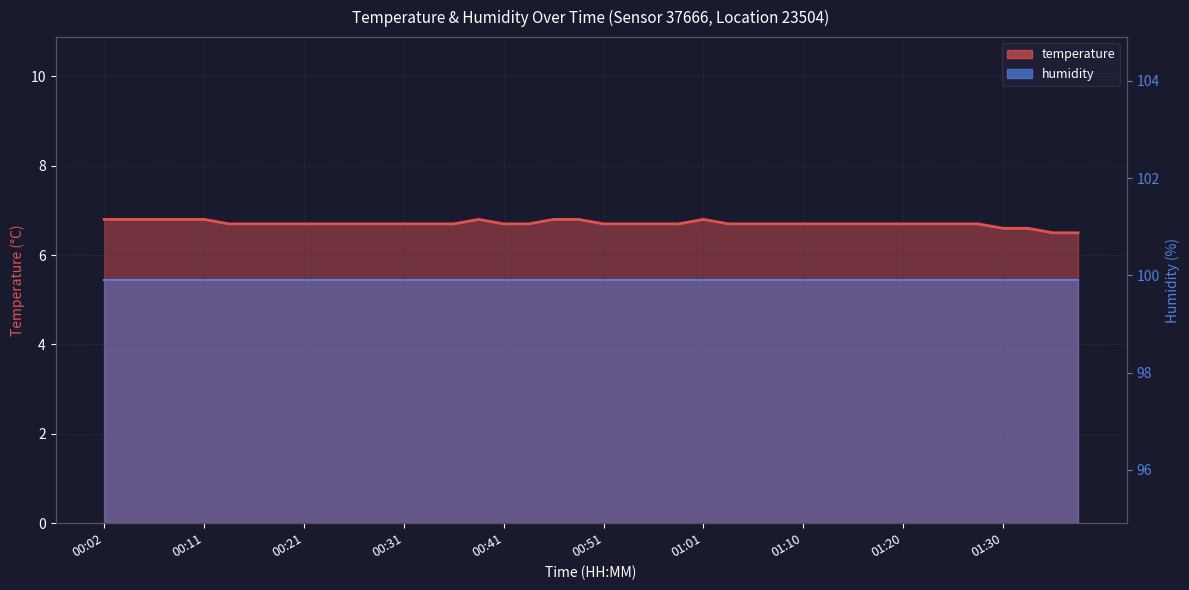

How many points are higher than both their immediate neighbors (excluding endpoints)?

2